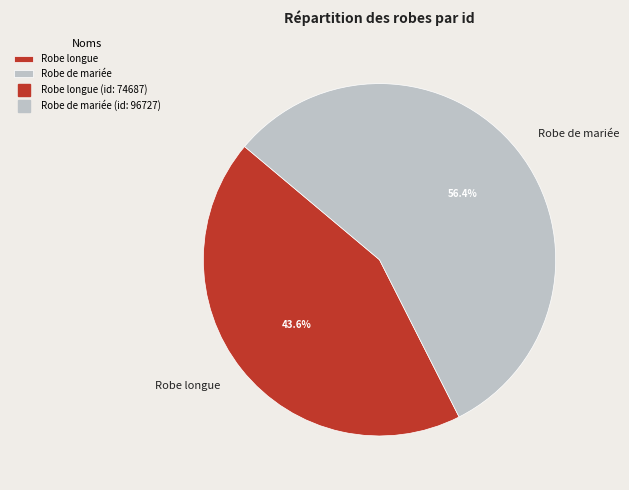

To the nearest percent, what is the difference between the largest and smallest slice percentages?

13%